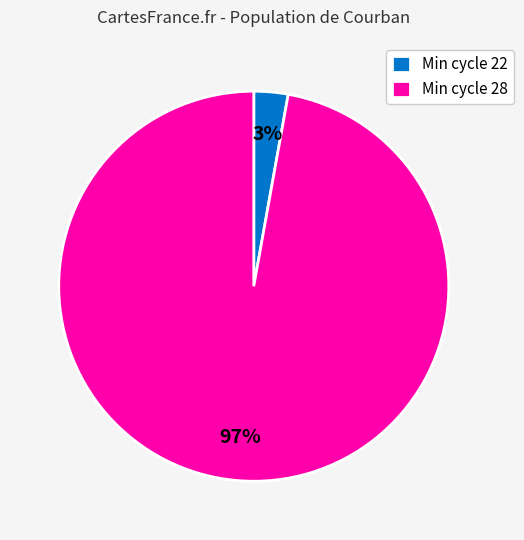

Rank the categories by value from highest to lowest.

Min cycle 28, Min cycle 22